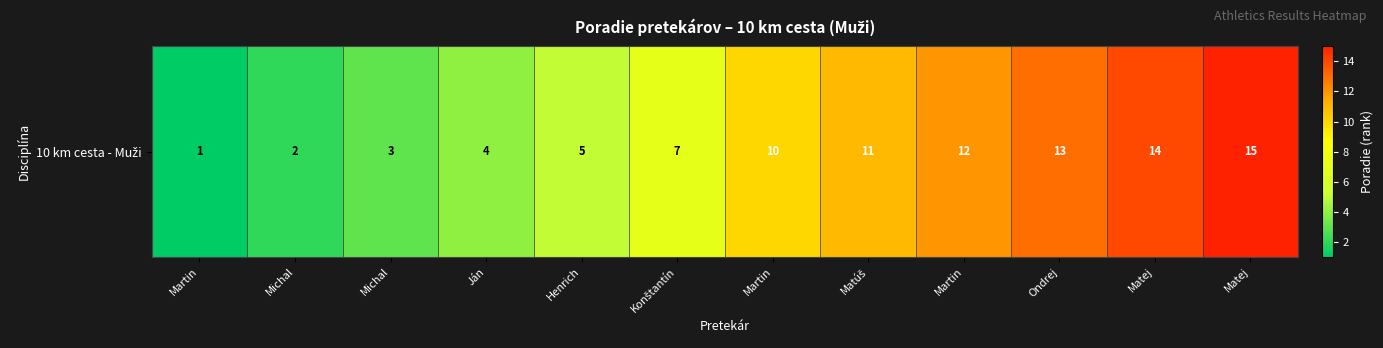

Approximately how many times larger is the value at Henrich compared to Michal?

1.7